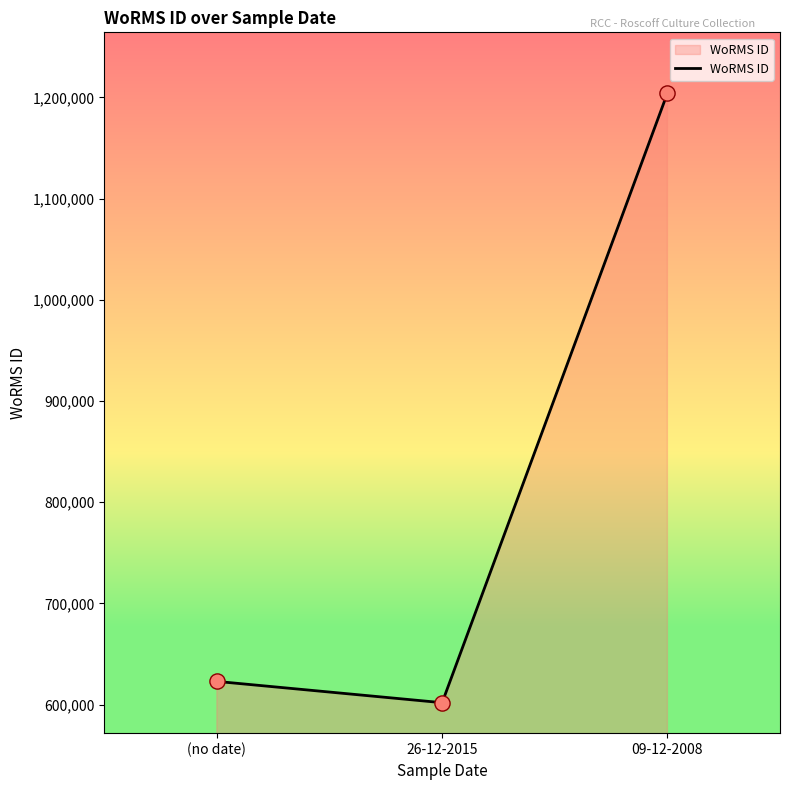

What is the change in value from (no date) to 09-12-2008?

+580979